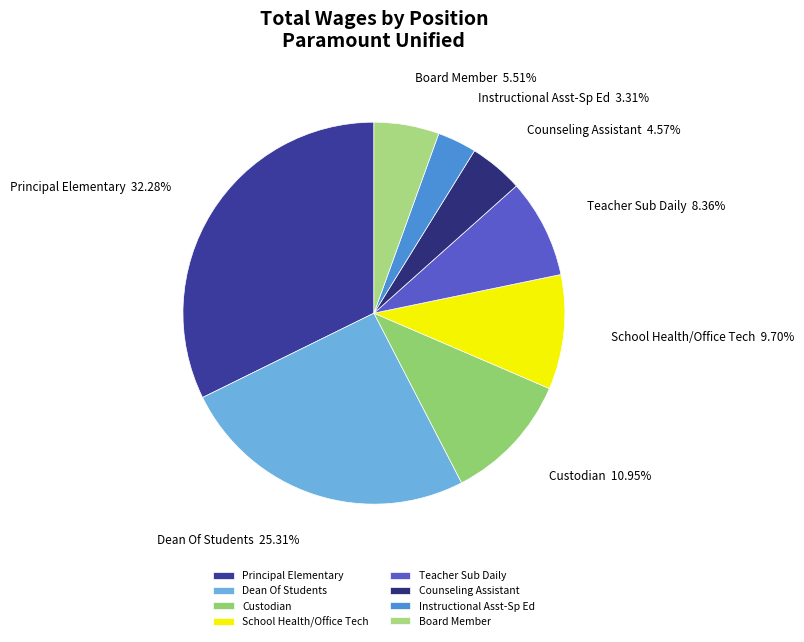

Which slice is the smallest?

Instructional Asst-Sp Ed